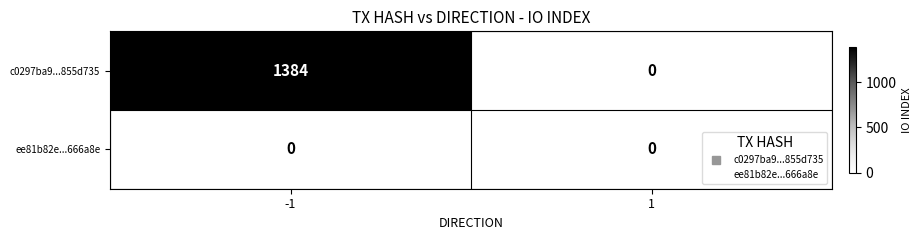

Rank the categories by c0297ba9...855d735 value from highest to lowest.

-1, 1